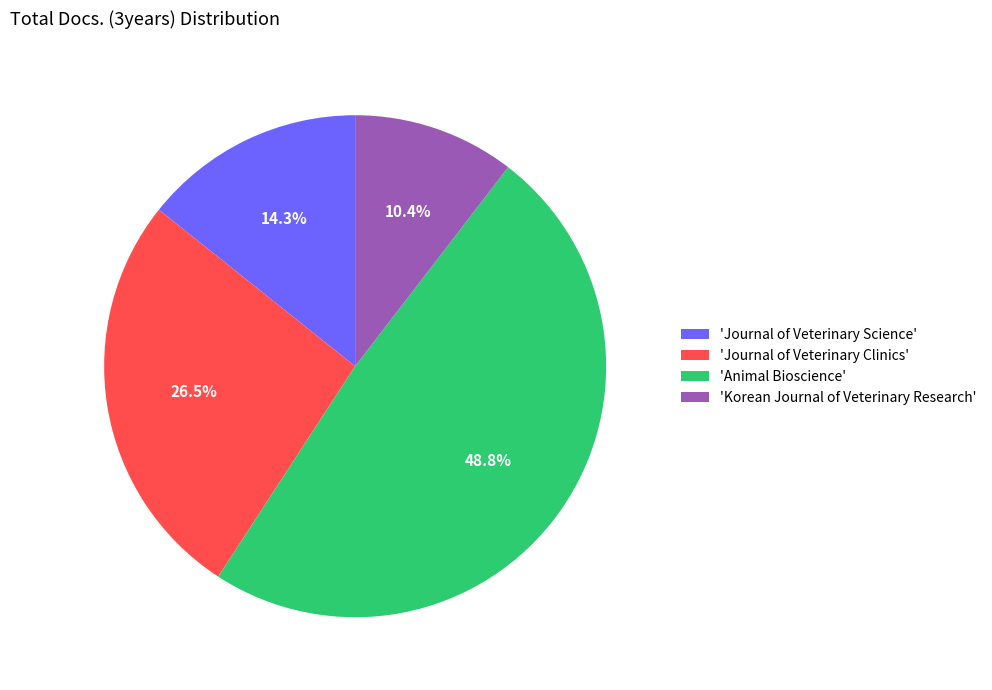

What is the ratio of the value at 'Animal Bioscience' to the value at 'Journal of Veterinary Clinics'?

1.8